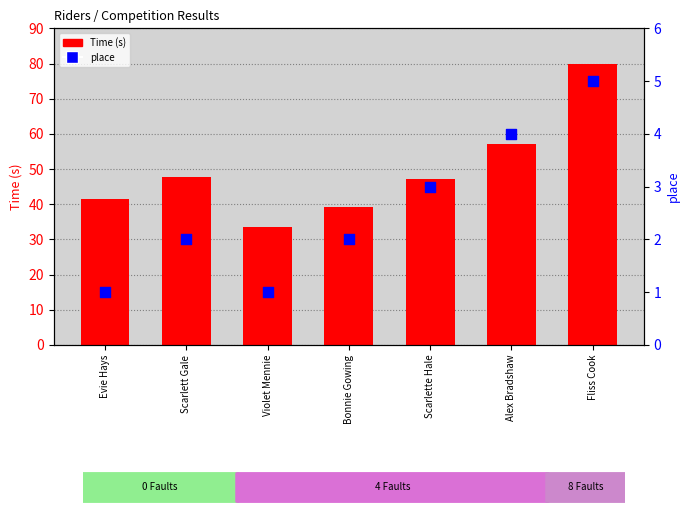

Is the value of place at Bonnie Gowing greater than the value of Time (s) at Bonnie Gowing?

No